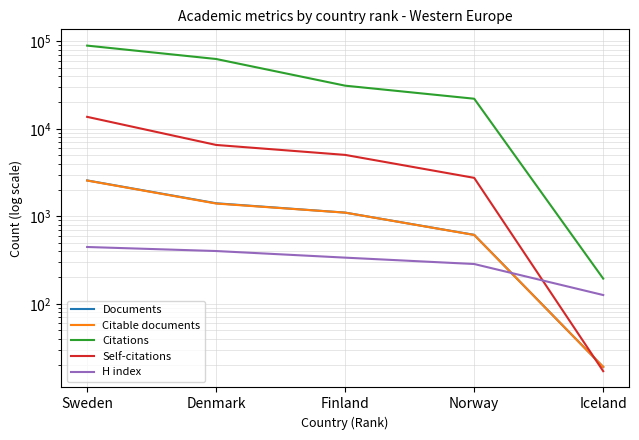

At which category is the sum across all series the highest?

Sweden